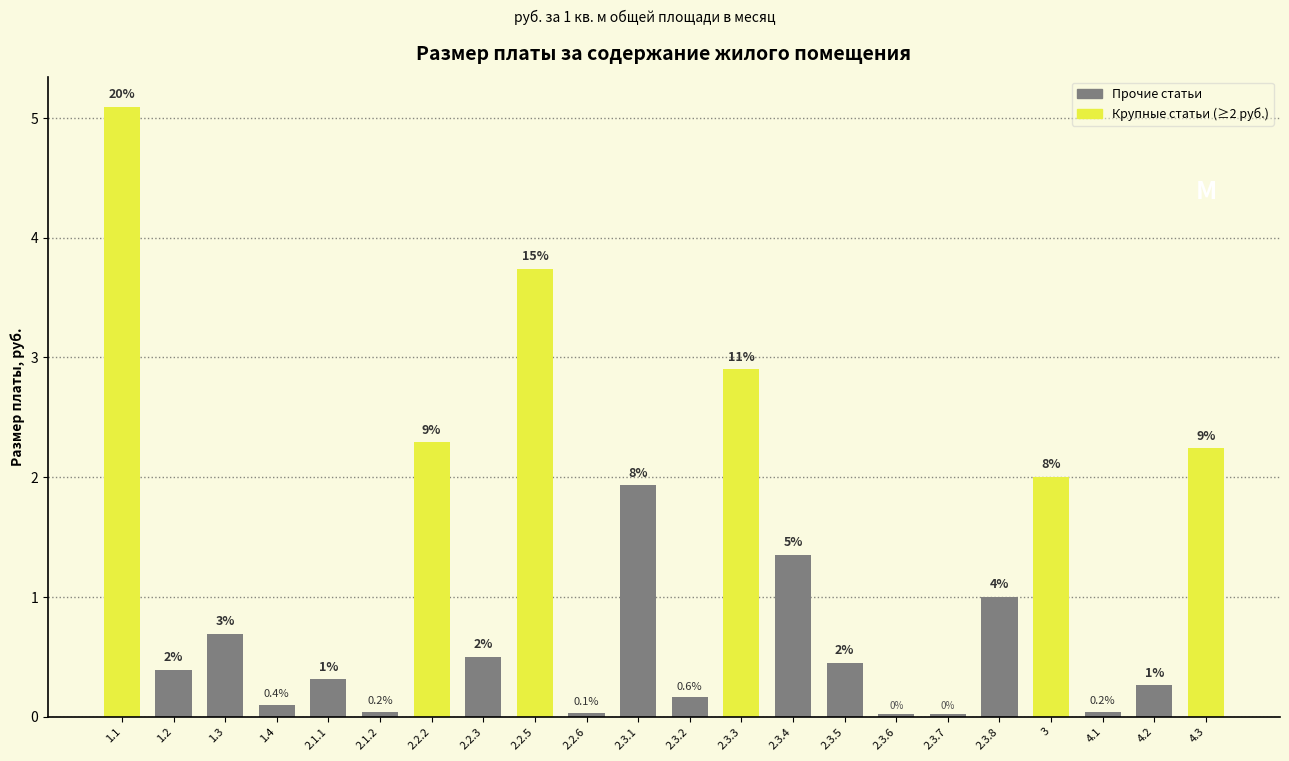

Which category has the highest value across all series?

1.1